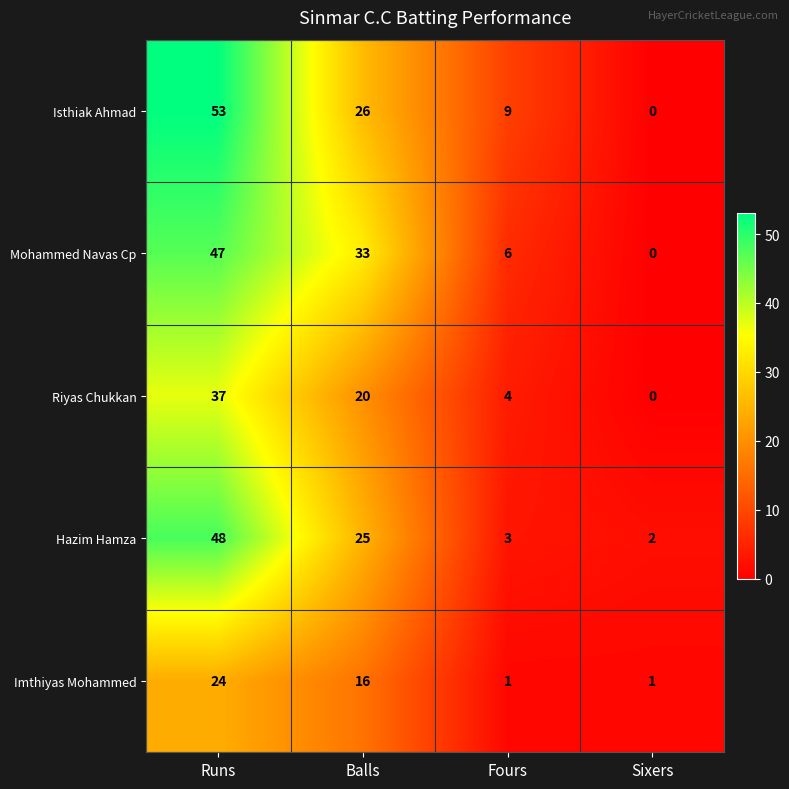

The Imthiyas Mohammed series shows 2 at Sixers. True or false?

False